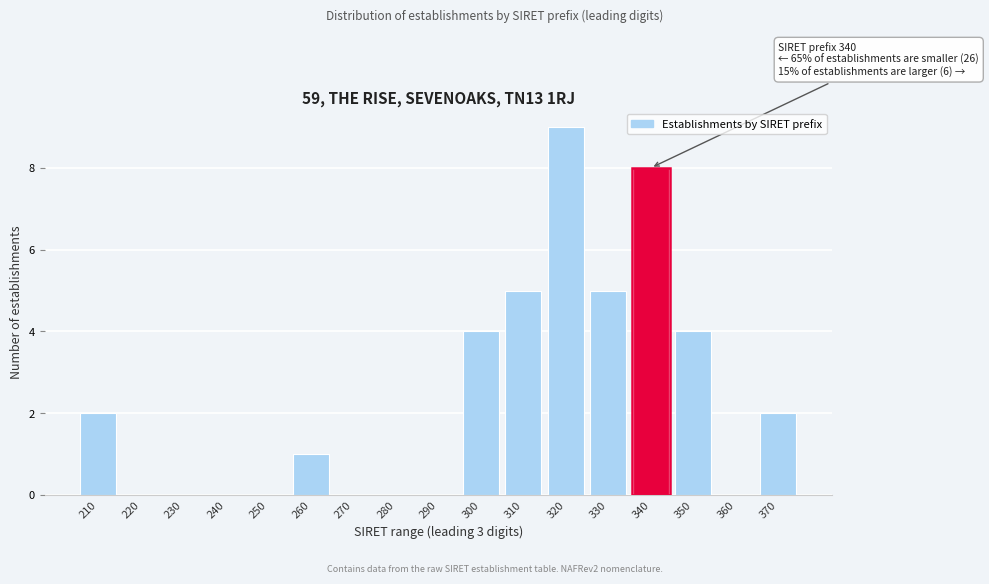

Reading right to left, extract all data points from this chart.

370=2	360=0	350=4	340=8	330=5	320=9	310=5	300=4	290=0	280=0	270=0	260=1	250=0	240=0	230=0	220=0	210=2